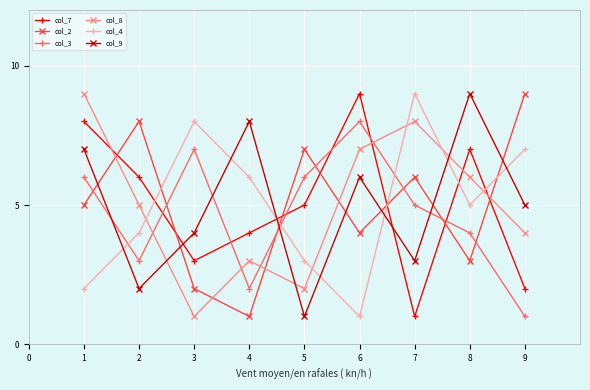

Which category has the lowest value in the col_8 series?

3